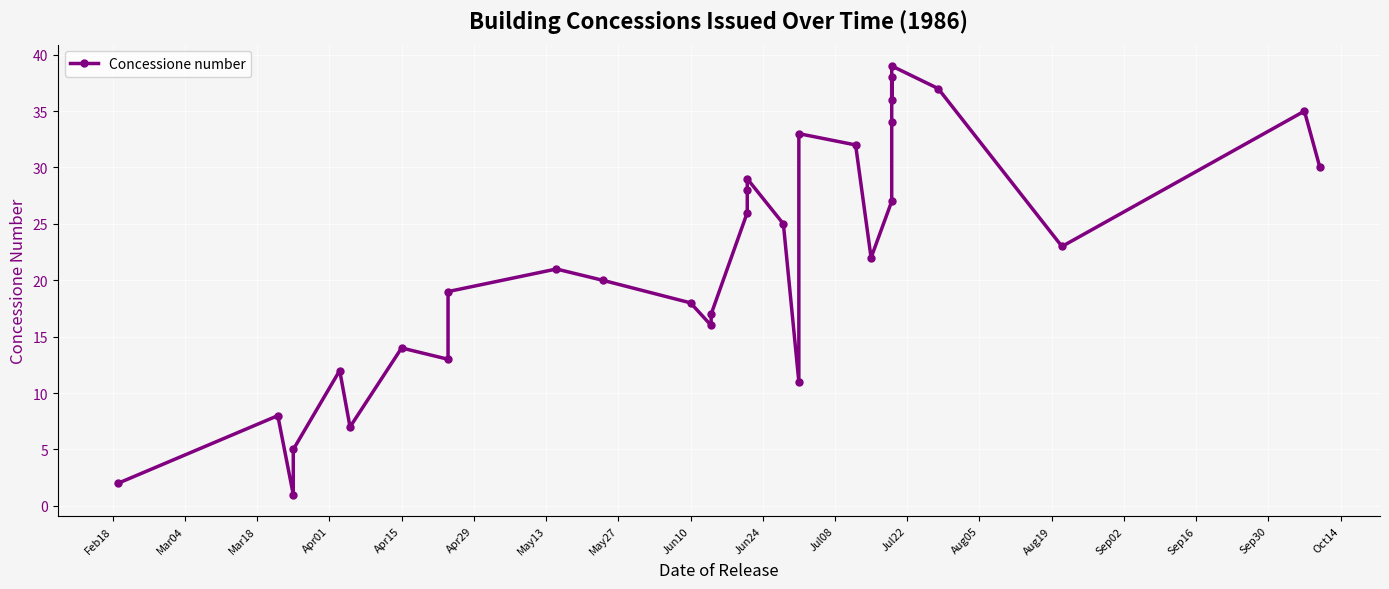

At which category does the data reach its first local valley?

Mar18